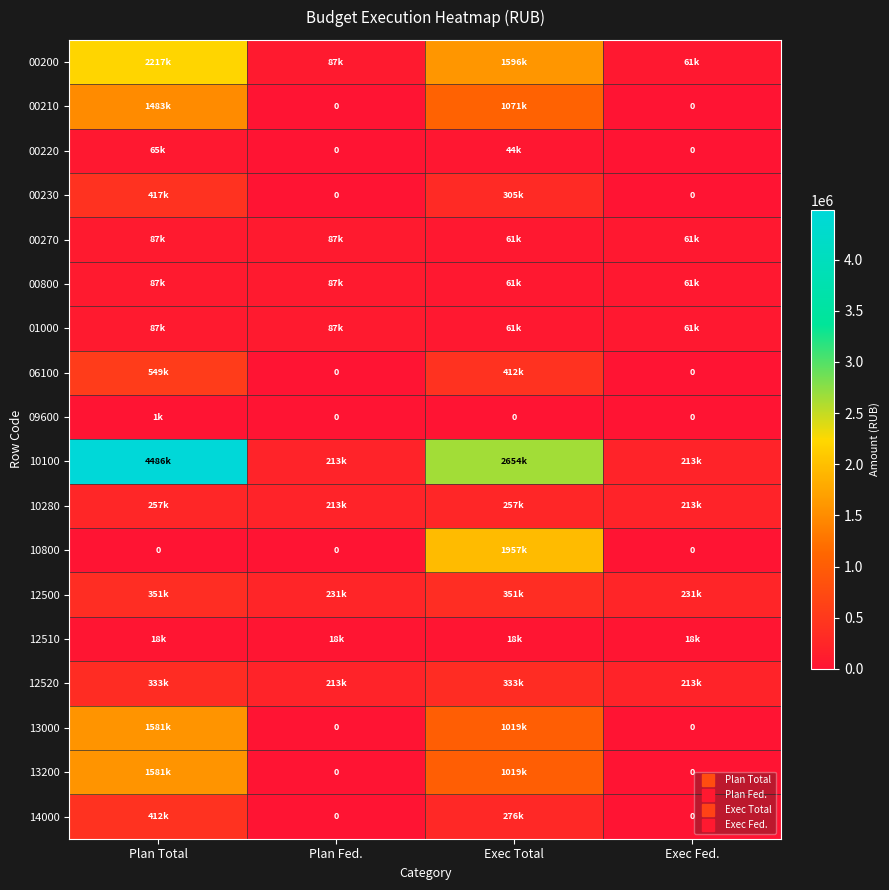

The 10280 series shows 46473.4 at Exec Fed.. True or false?

False